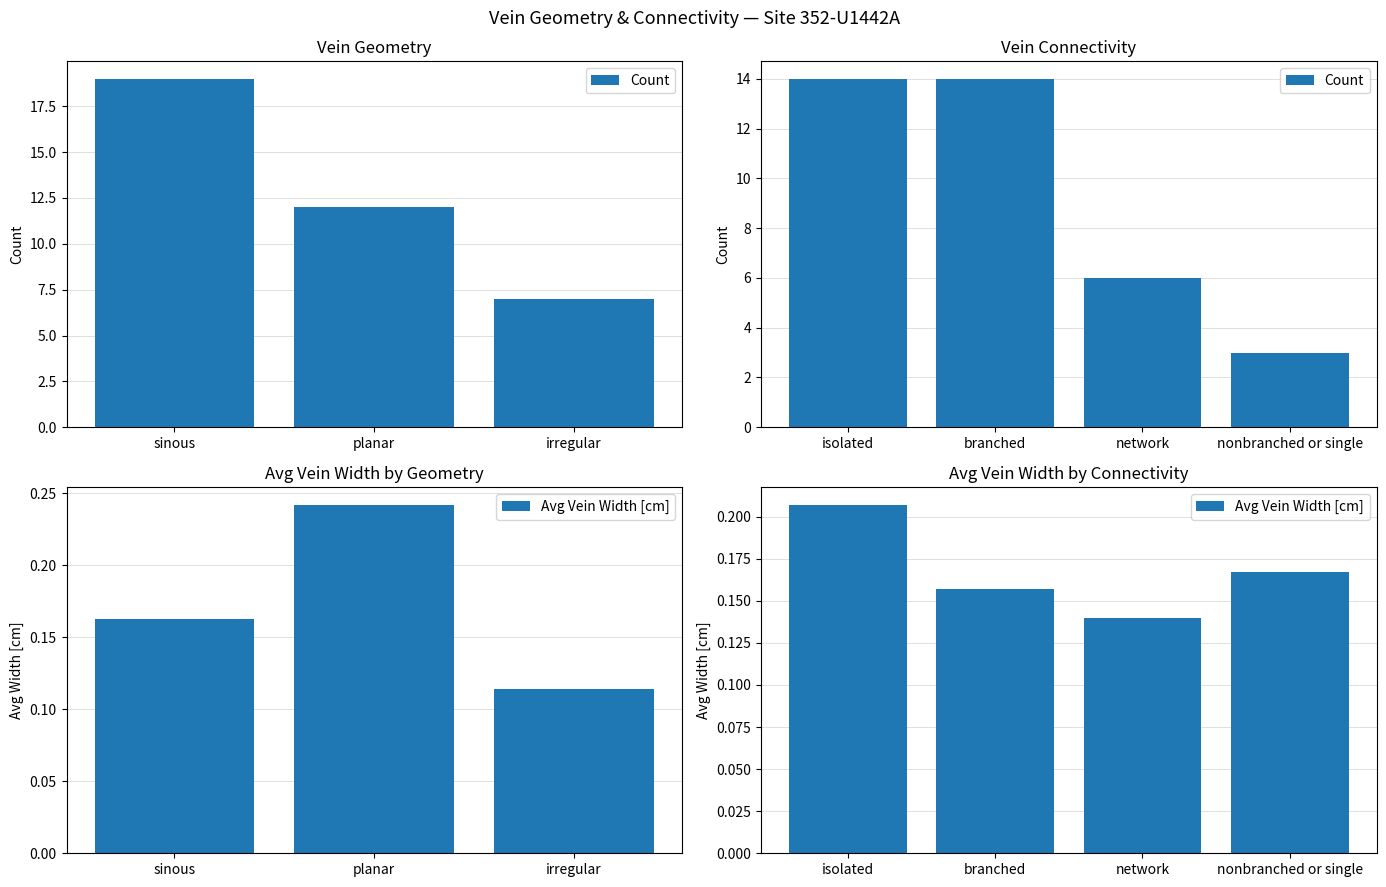

What is the average value of the Count series?

9.2